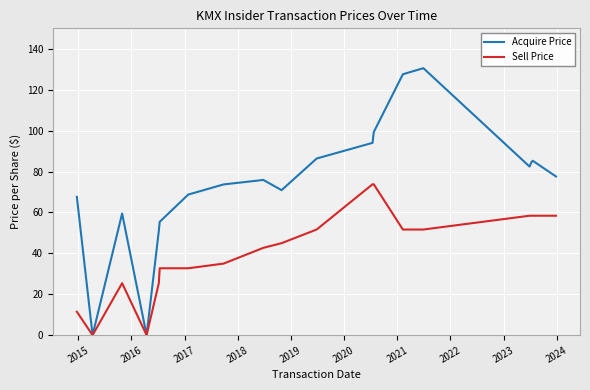

How many categories are shown in the chart?

19